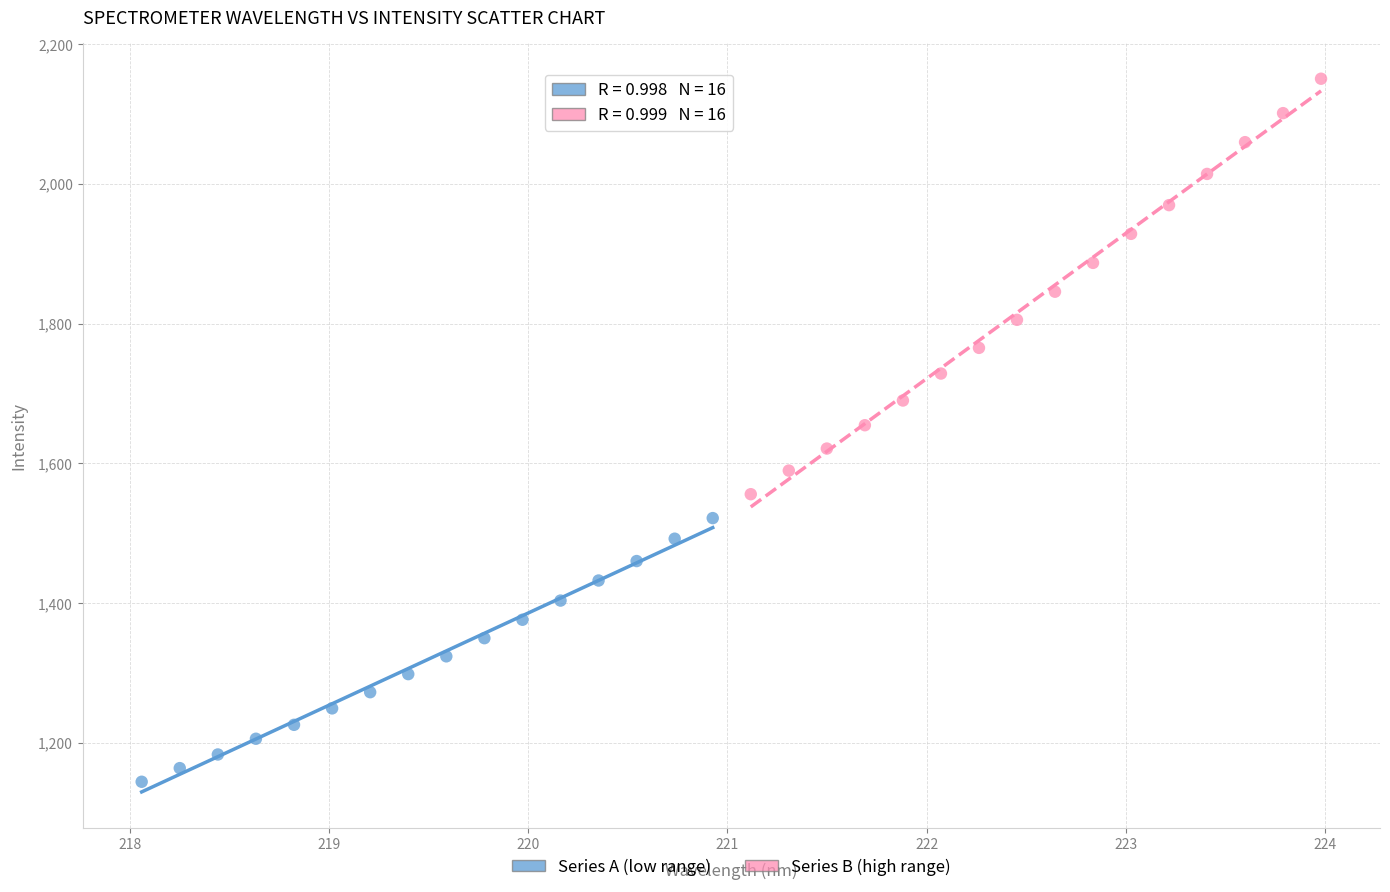

Which series has the widest spread of Y values?

Series B (high range)